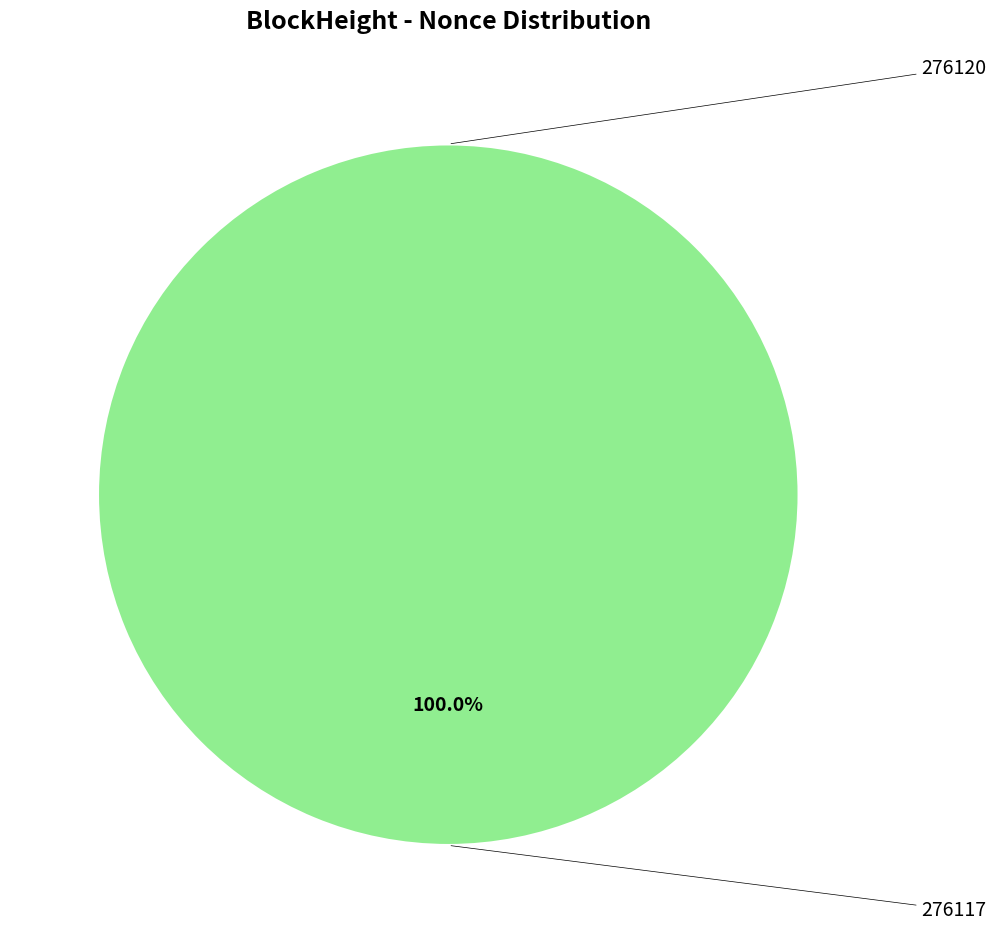

To the nearest percent, what is the difference between the largest and smallest slice percentages?

100%